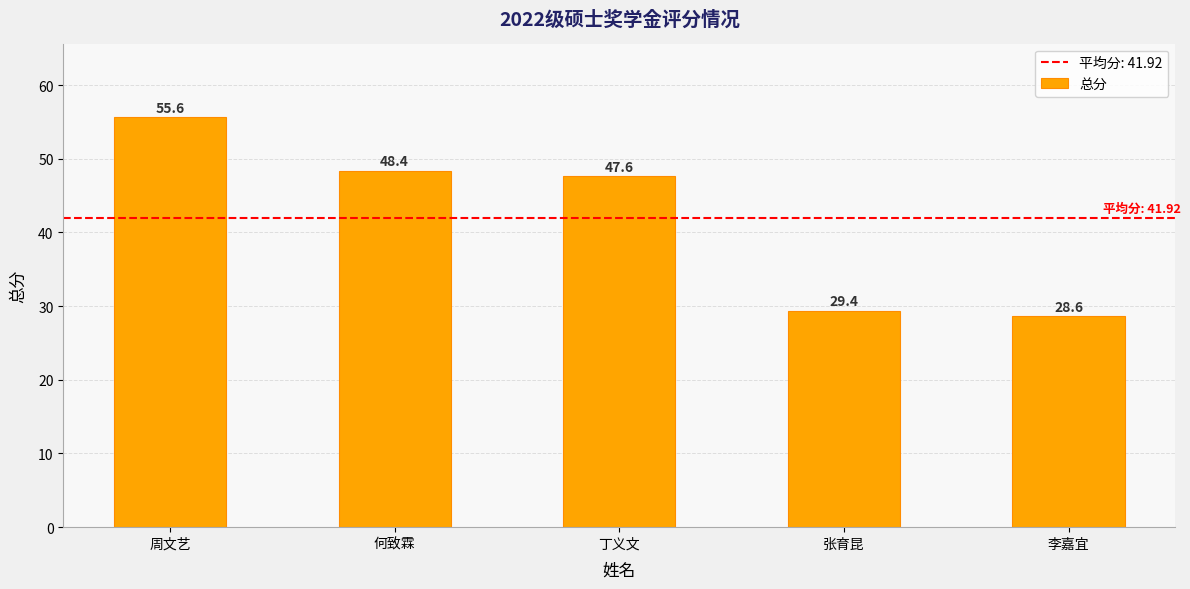

Rank the categories by value from lowest to highest.

李嘉宜, 张育昆, 丁义文, 何致霖, 周文艺